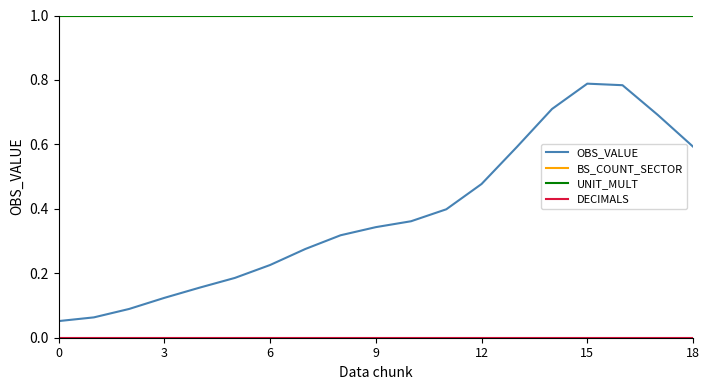

What is the average value of the BS_COUNT_SECTOR series?

1.0